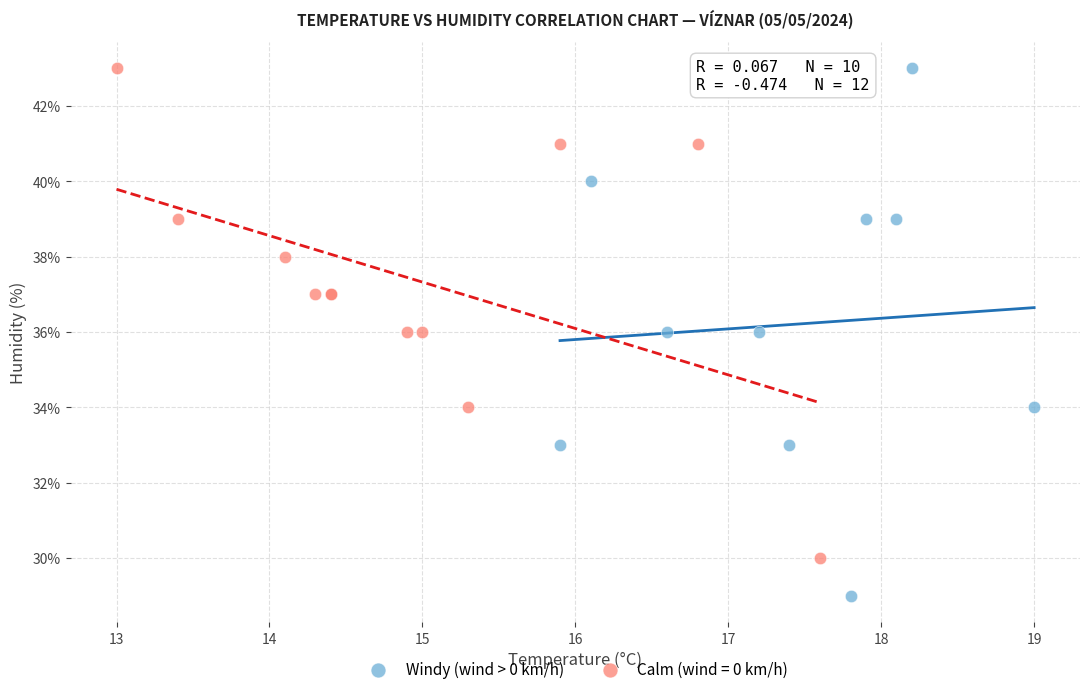

Which series contains the lowest Y value?

Windy (wind > 0 km/h)